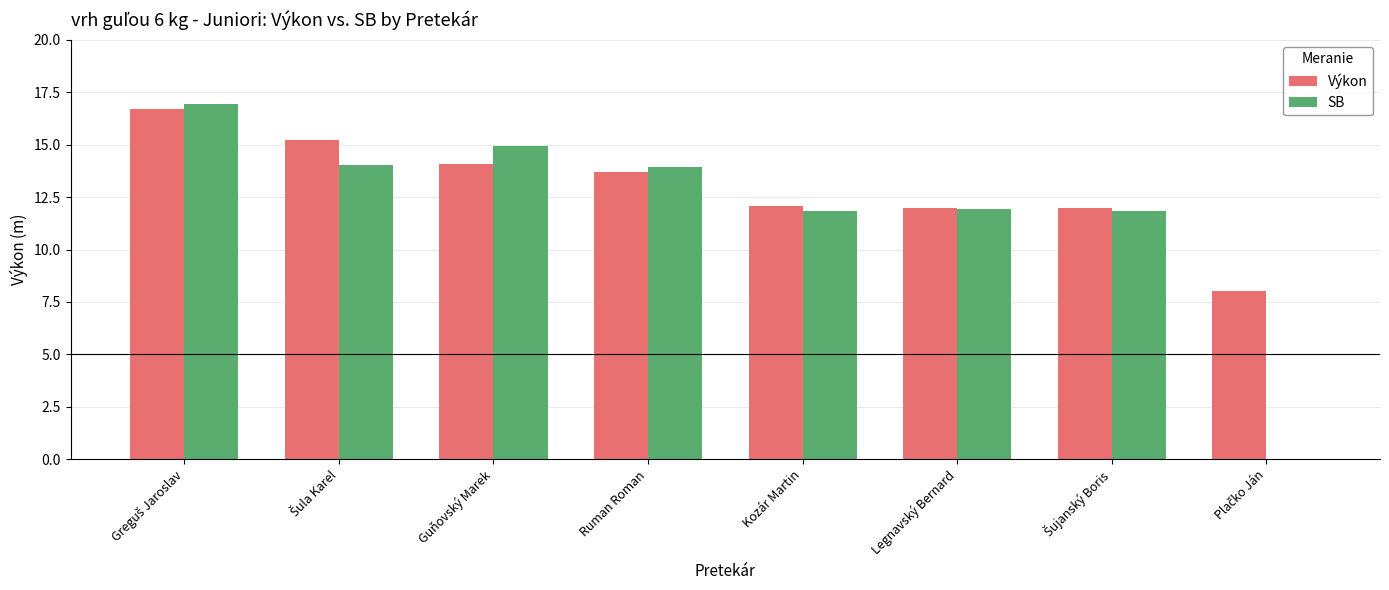

Reading right to left, transcribe all the data shown in this chart.

Výkon: 8.0	12.0	12.0	12.1	13.7	14.1	15.2	16.7
SB: 0.0	11.8	11.9	11.8	13.9	14.9	14.0	16.9